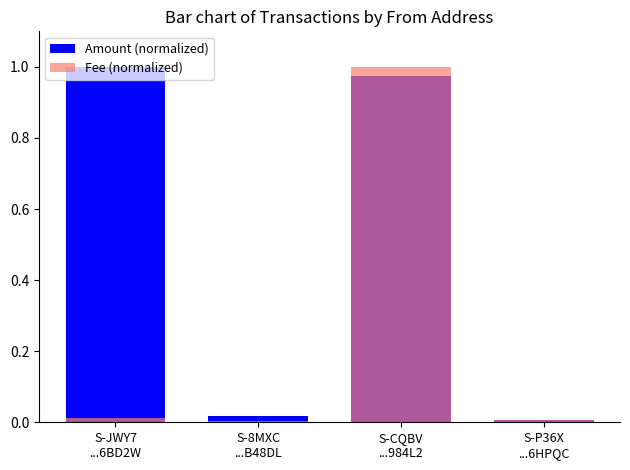

Which series has the widest spread of values?

Fee (normalized)